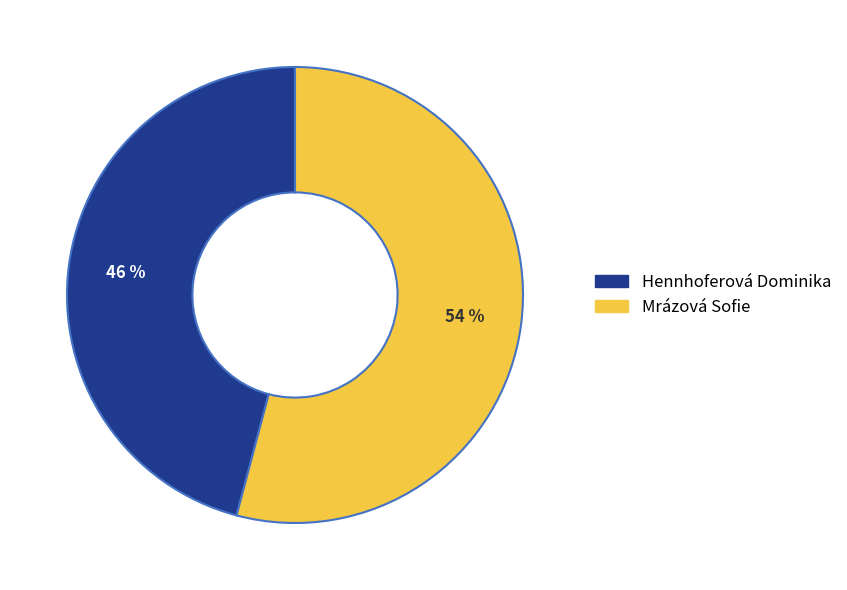

How many segments does this pie chart have?

2